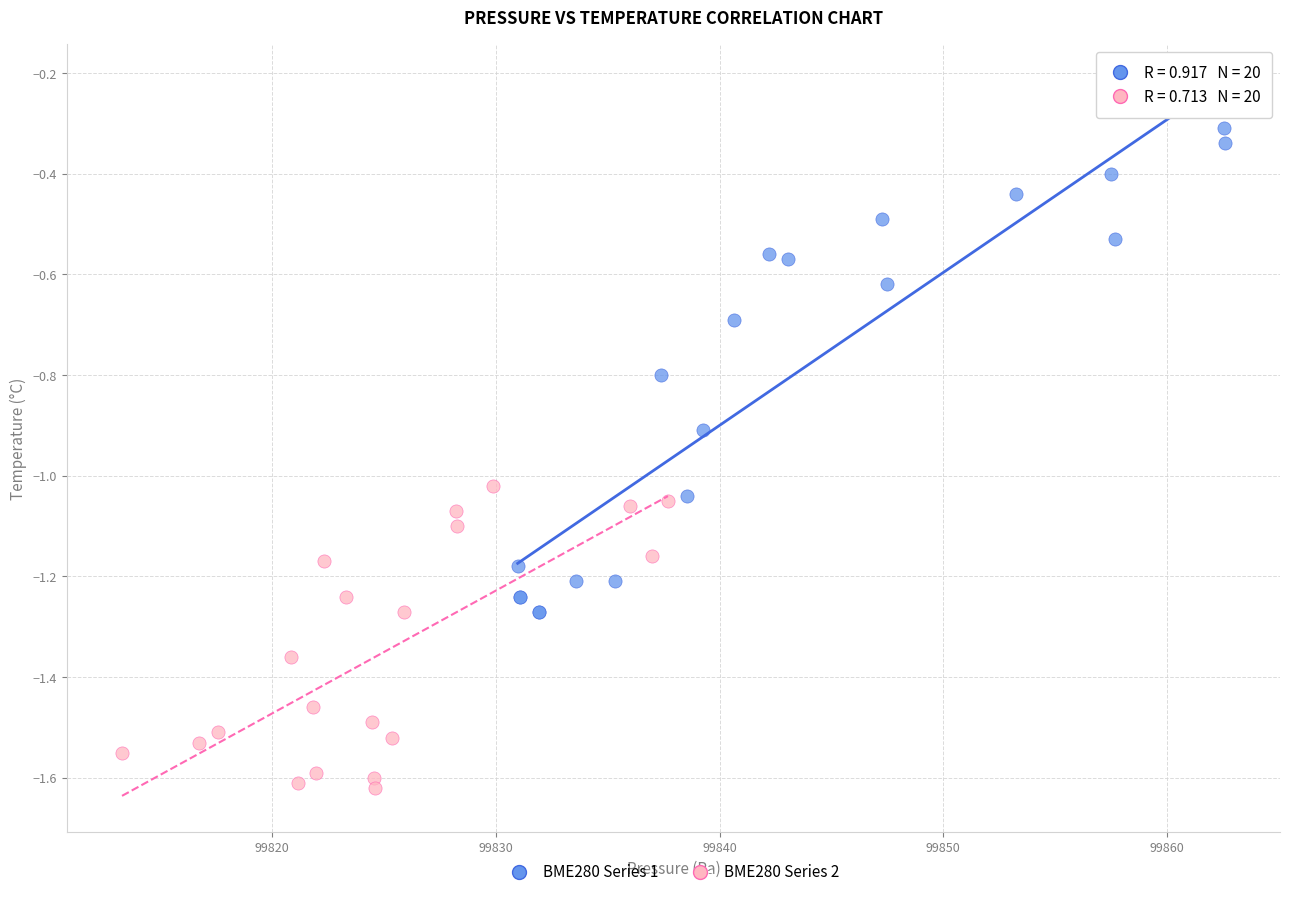

Which series reaches the maximum Y coordinate?

BME280 Series 1